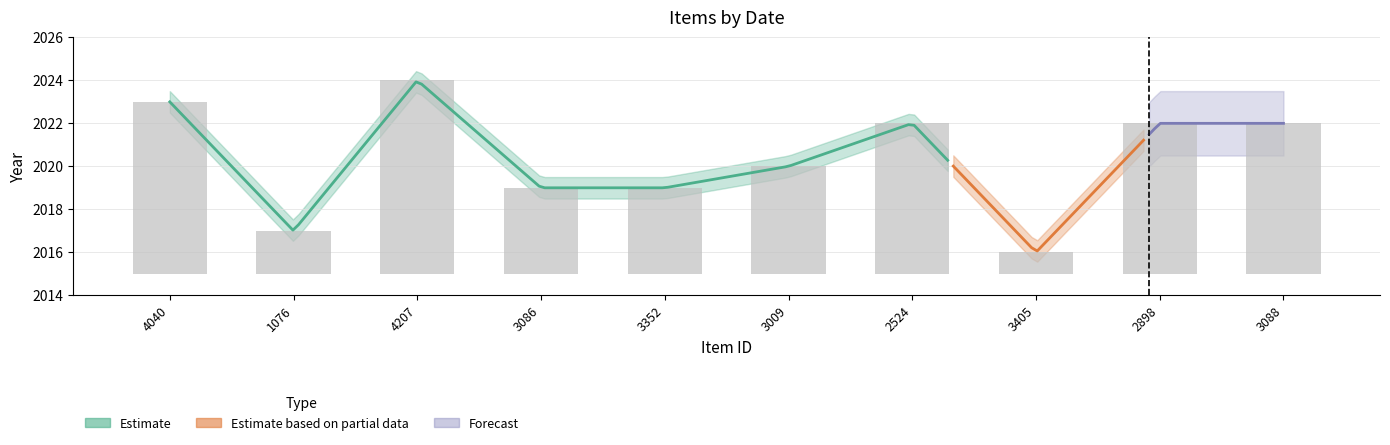

Are the bars horizontal?

No